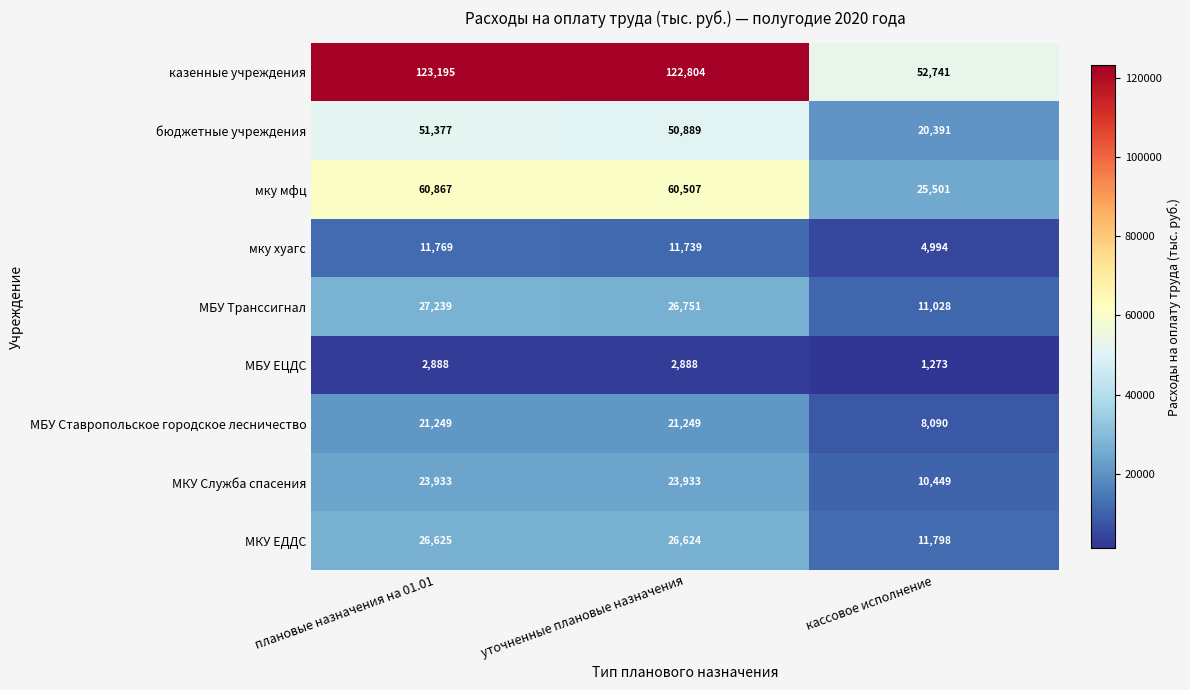

At кассовое исполнение, list the series in order from largest to smallest.

казенные учреждения, мку мфц, бюджетные учреждения, МКУ ЕДДС, МБУ Транссигнал, МКУ Служба спасения, МБУ Ставропольское городское лесничество, мку хуагс, МБУ ЕЦДС